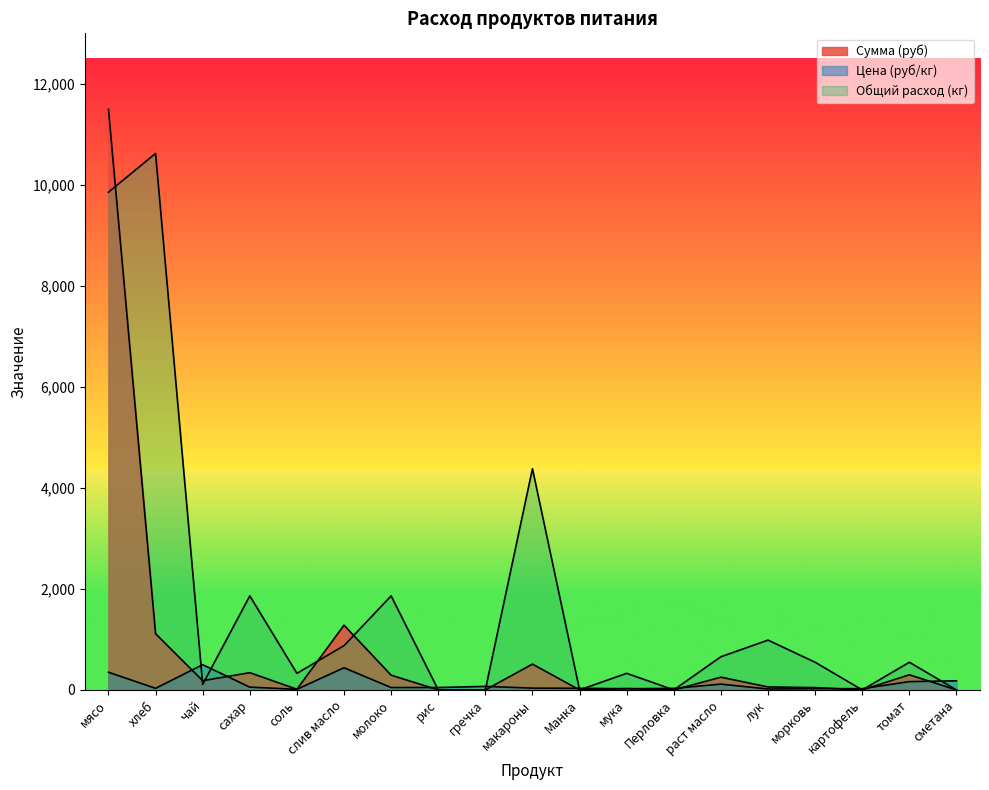

How many data points in Сумма (руб) are less than 59?

9